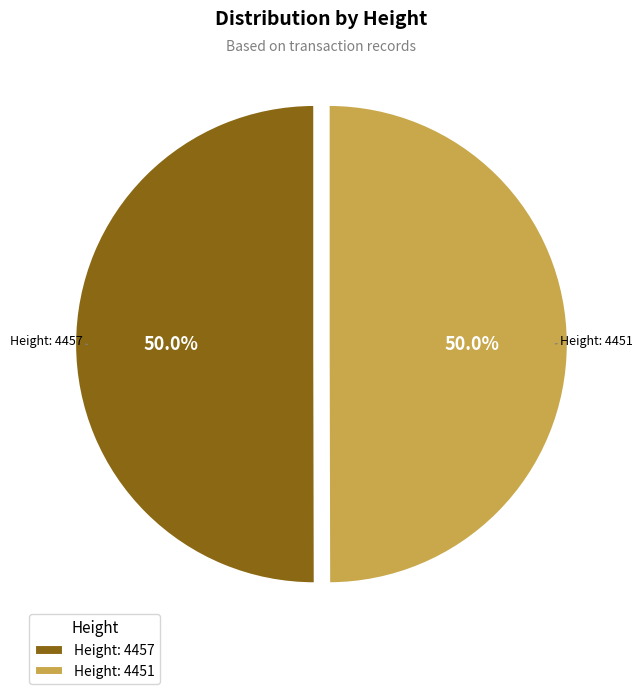

How much of the chart is everything except Height: 4457?

50.0%